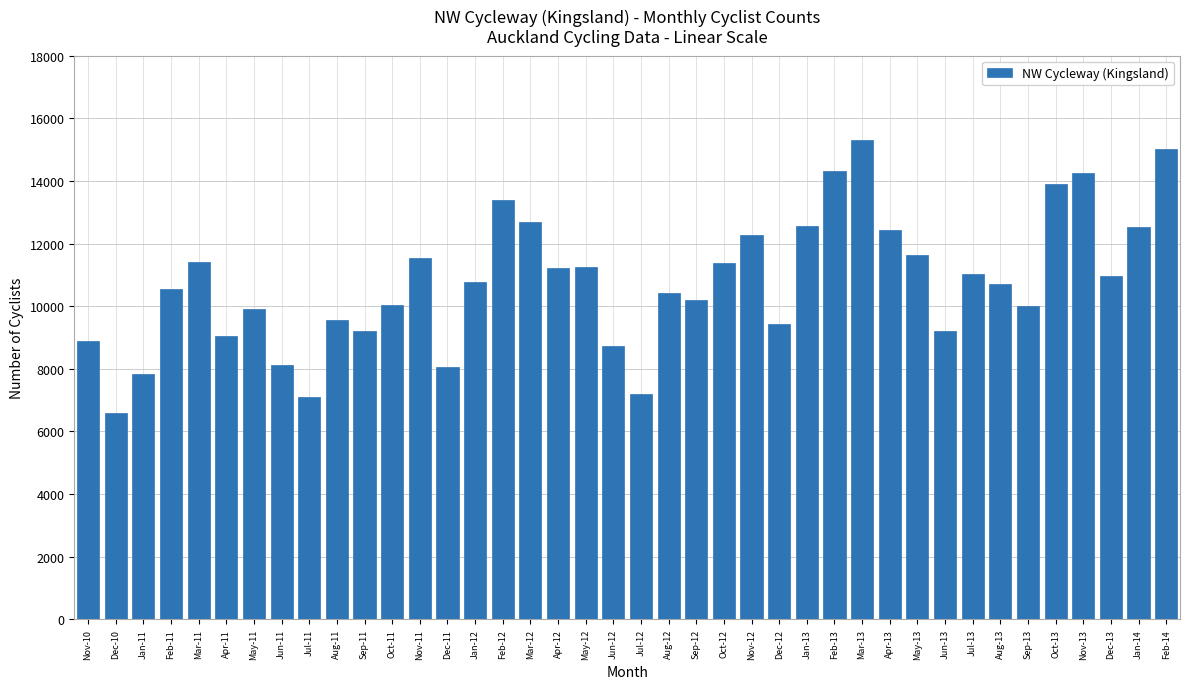

What value does the data have at Feb-13?

14321